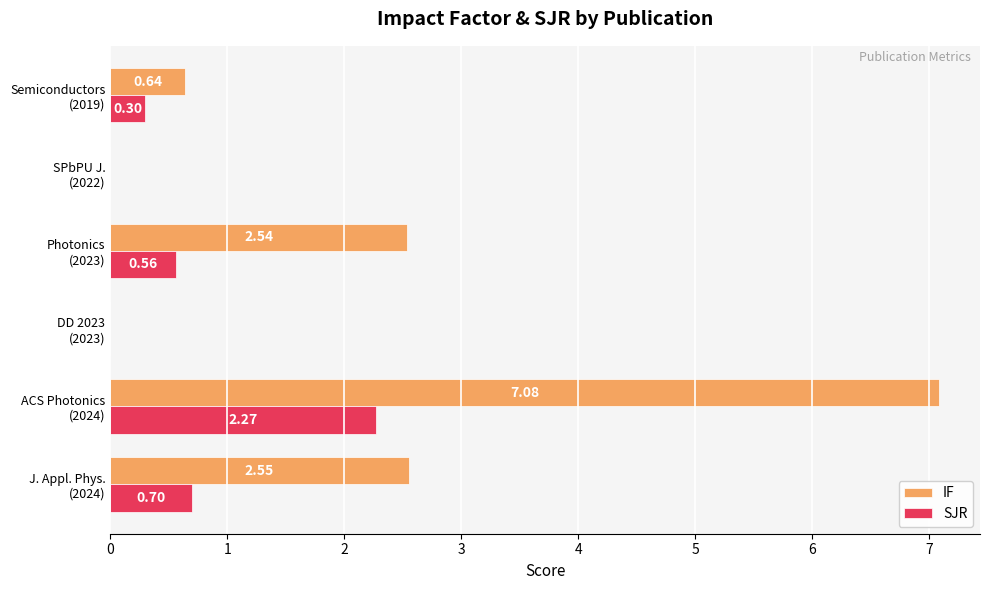

What is the sum of all IF values?

12.8